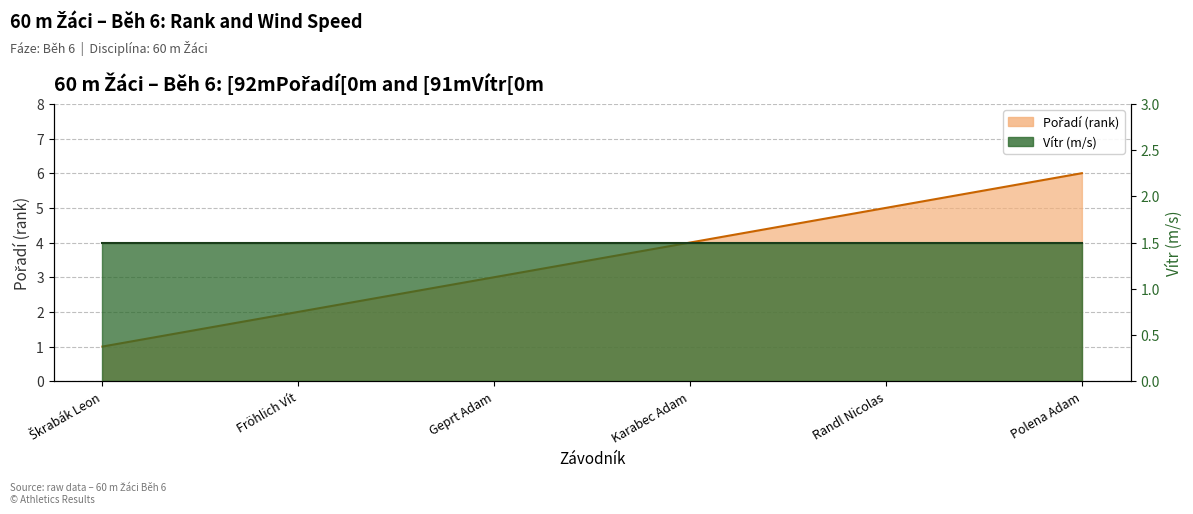

Between Škrabák Leon and Geprt Adam, which is larger?

Geprt Adam